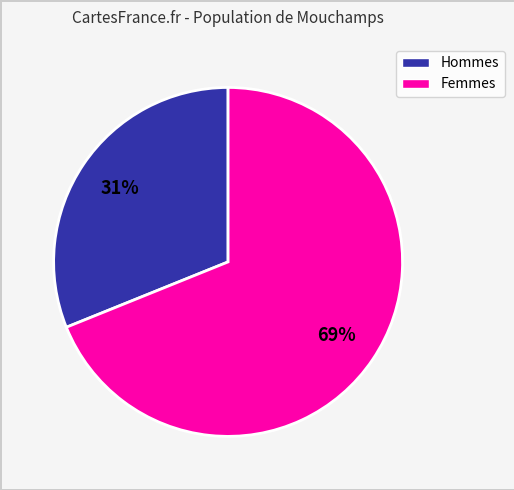

To the nearest percent, what is the difference between the largest and smallest slice percentages?

38%